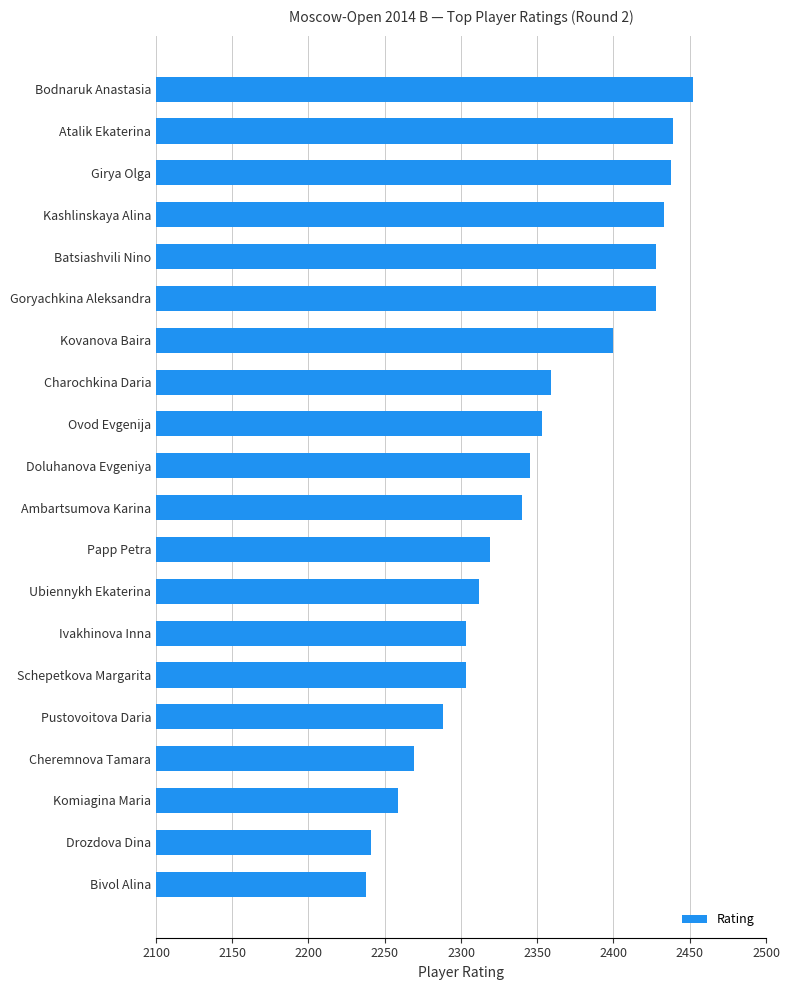

Does the chart contain any negative values?

No